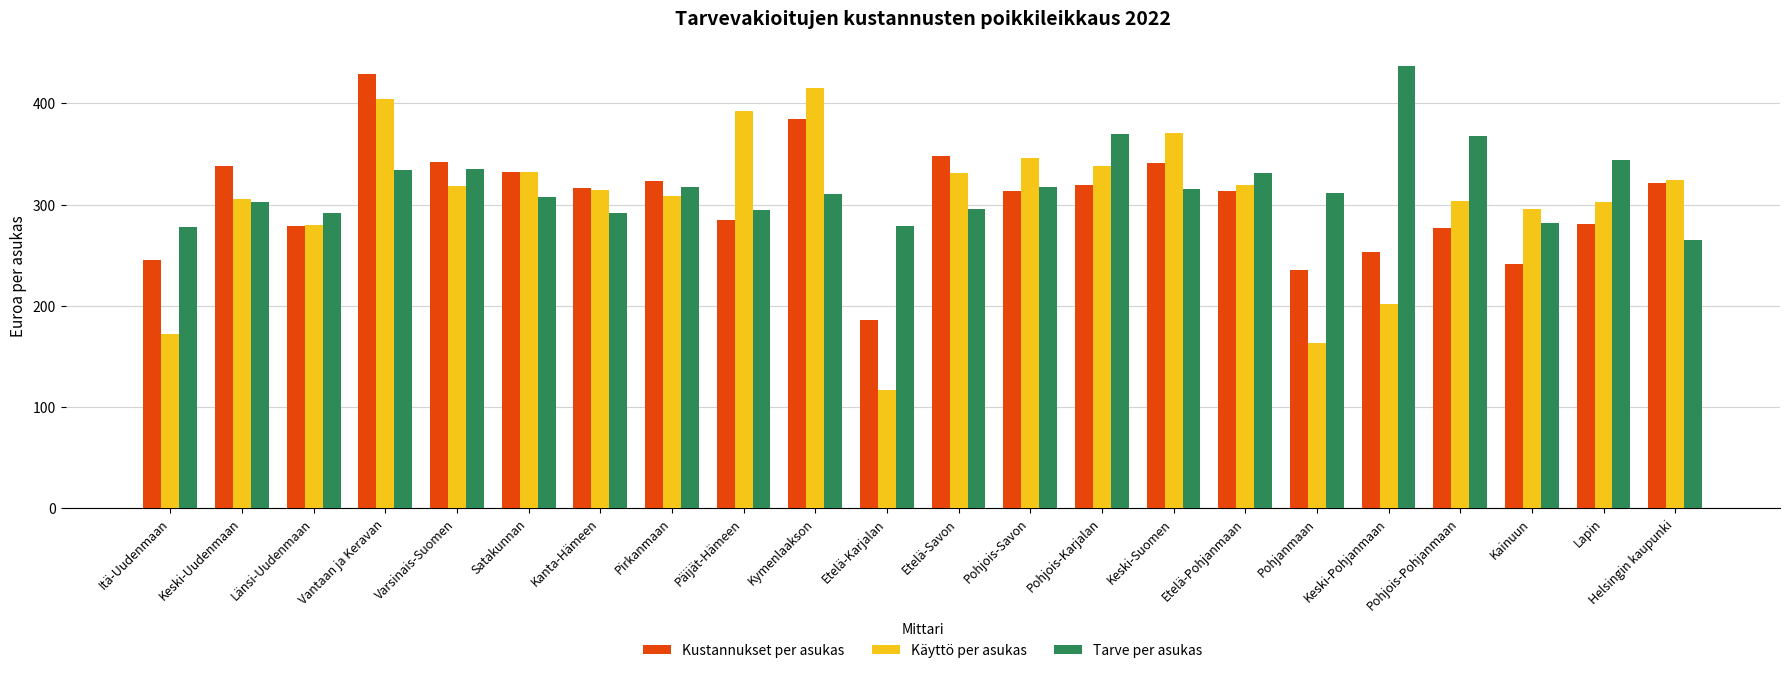

Which series has the largest total across all categories?

Tarve per asukas